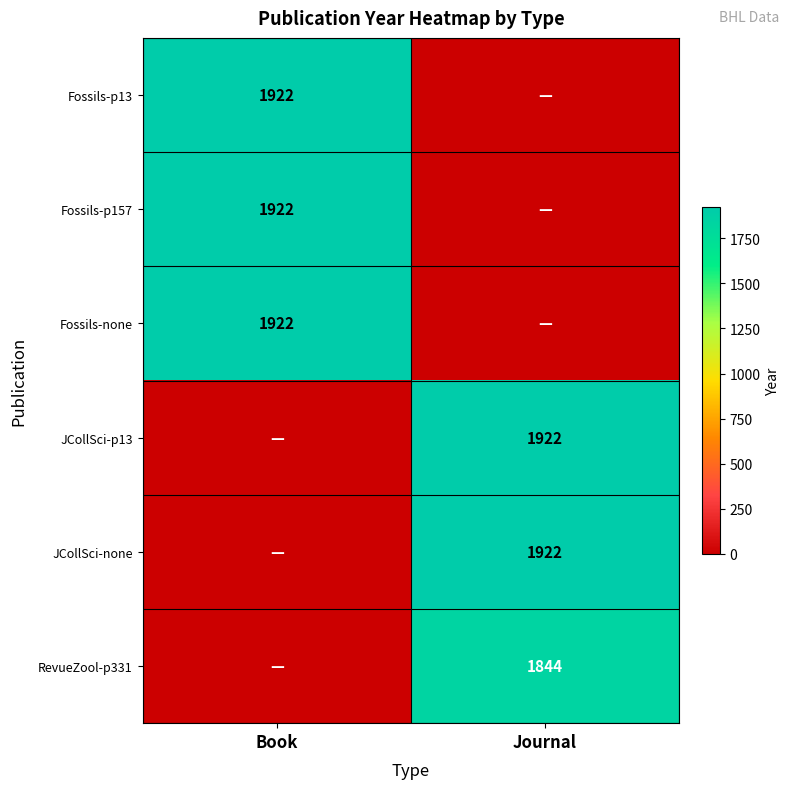

The Fossils-p13 series shows 1922 at Book. True or false?

True